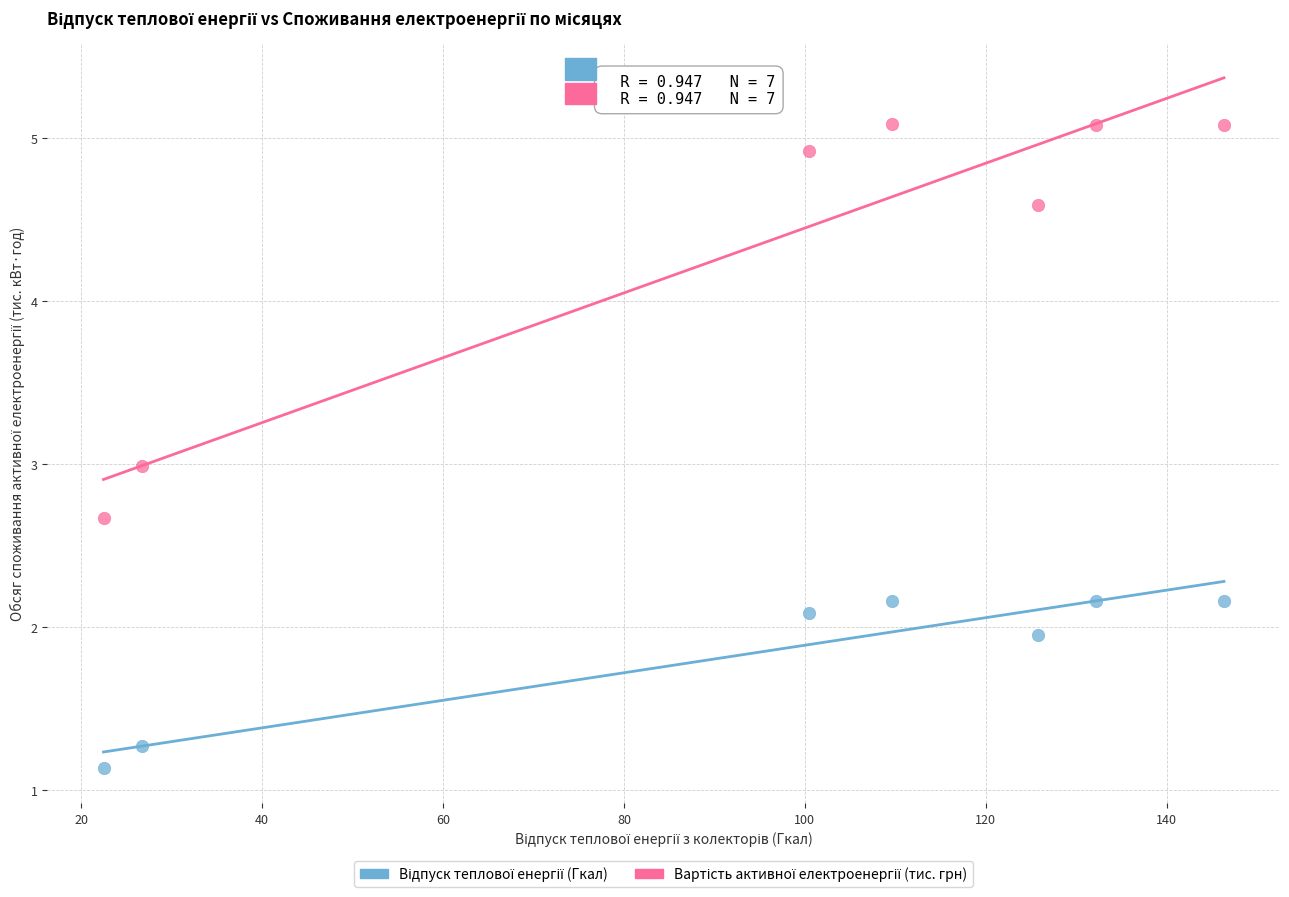

What is the X range (max minus min) for the scatter plot?

123.9